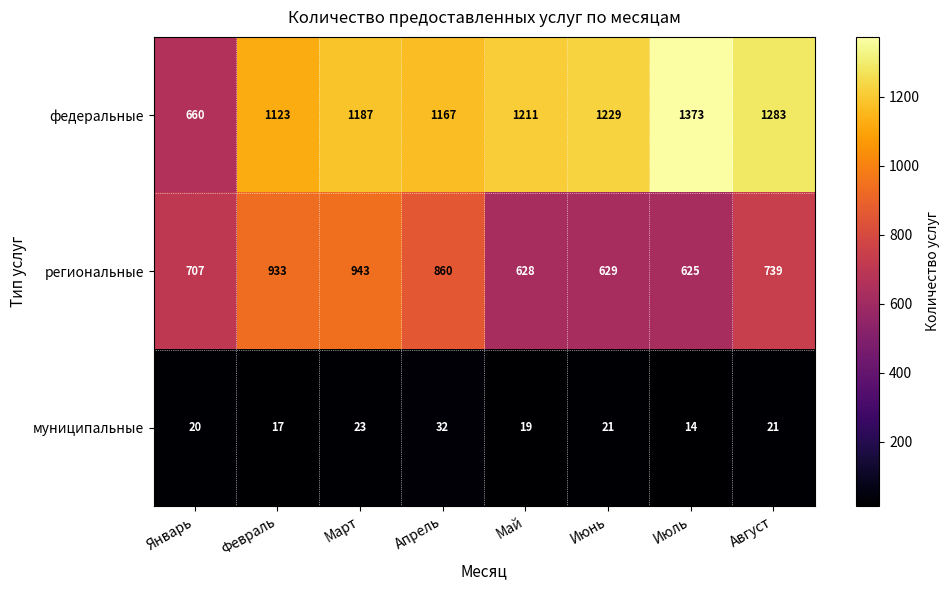

What is the difference between the second highest and second lowest values in the региональные series?

305